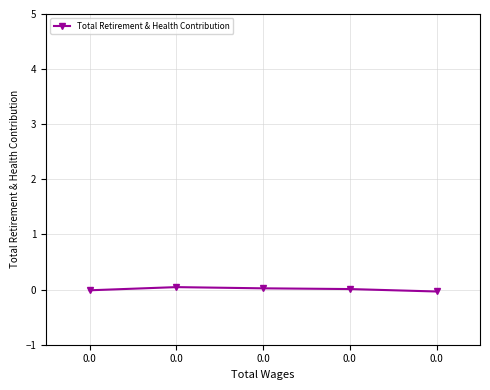

Count the number of categories in the chart.

5